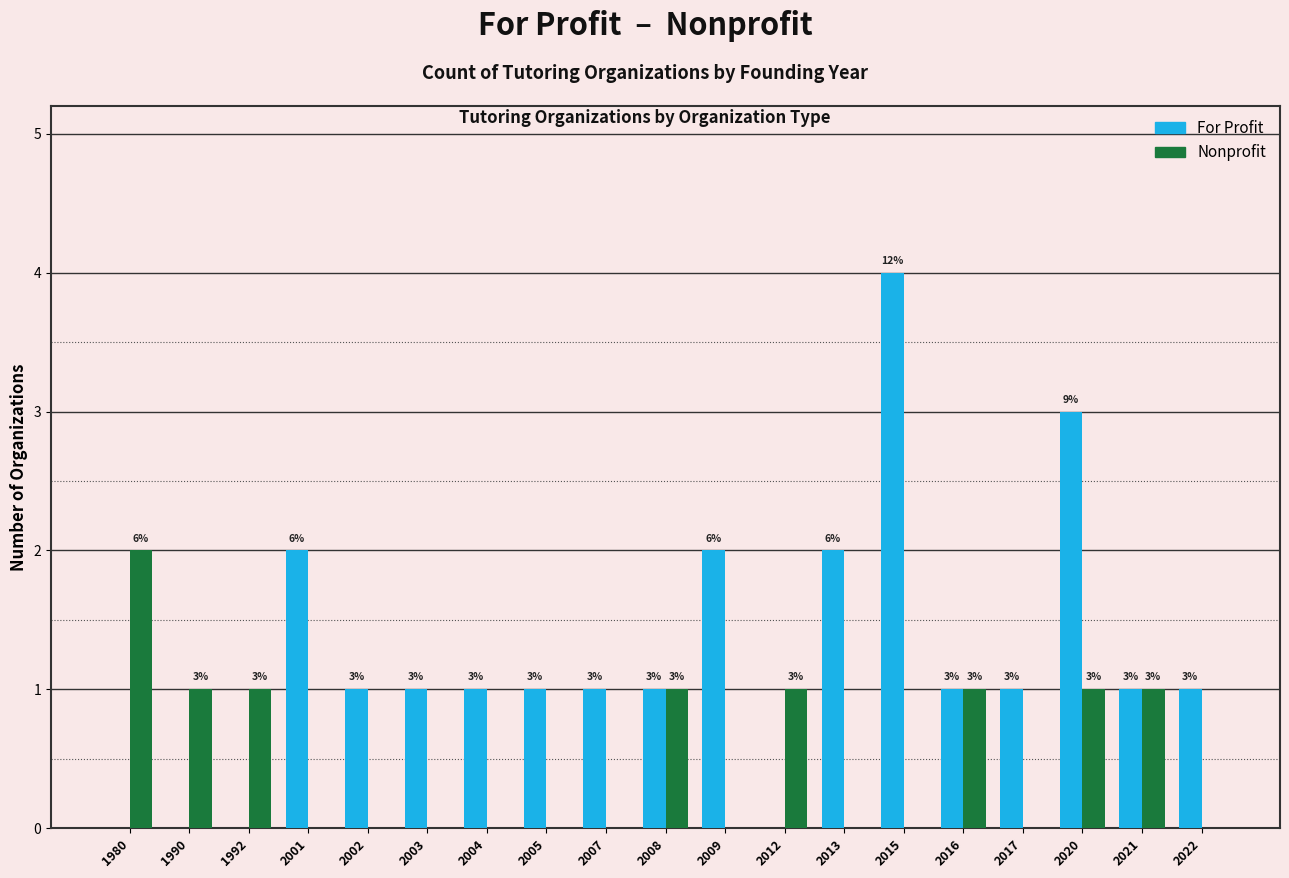

How many groups of bars are there?

19